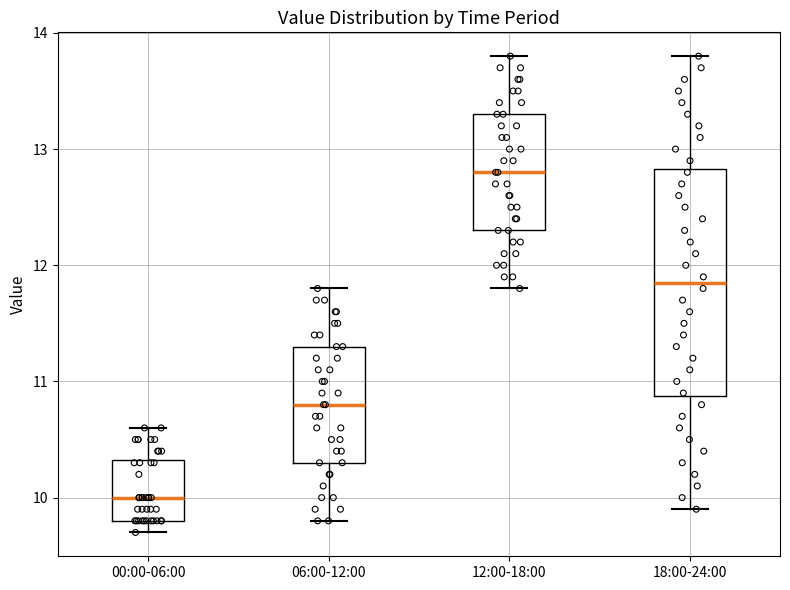

Comparing the boxes themselves (not the whiskers), which one is the tallest?

18:00-24:00